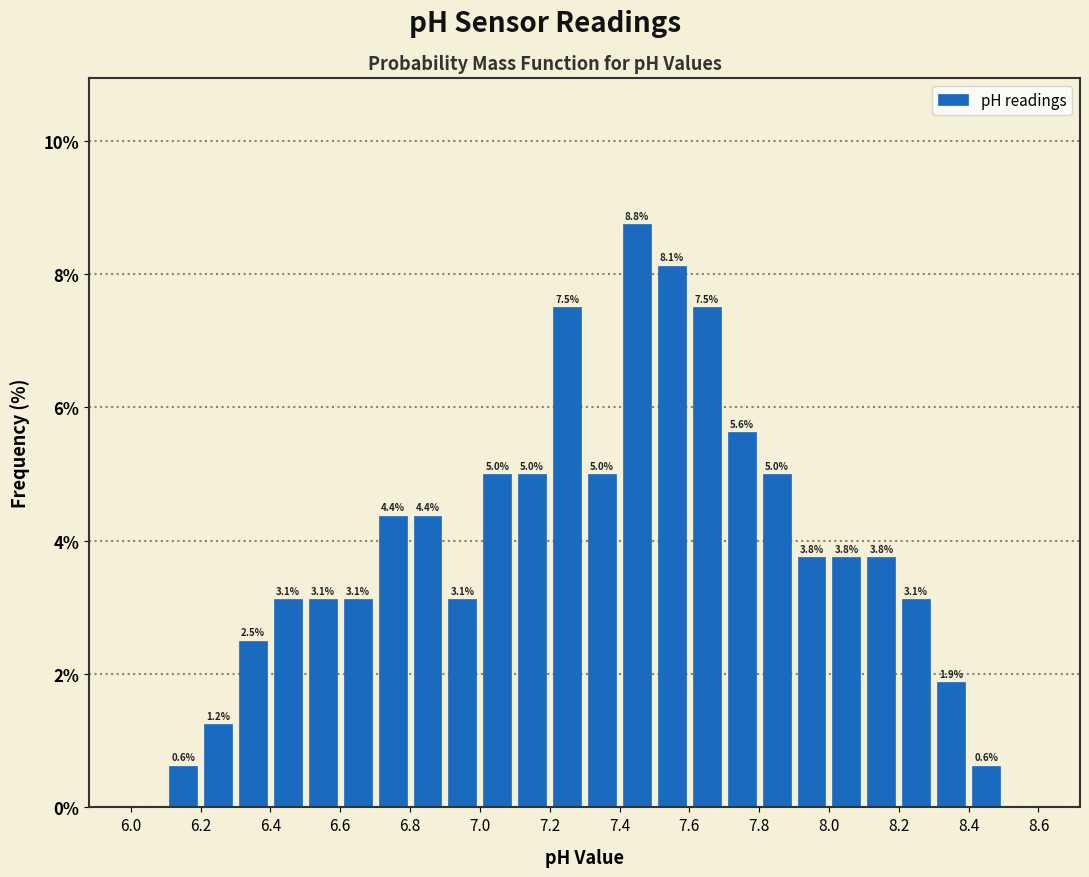

Which range on the x-axis has the tallest bar?

7.4 to 7.5